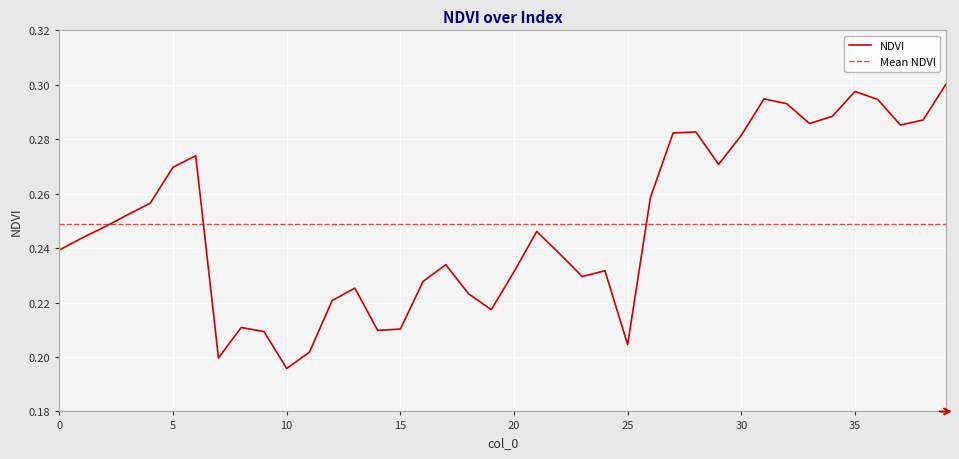

At which category does the data reach its first local peak?

6